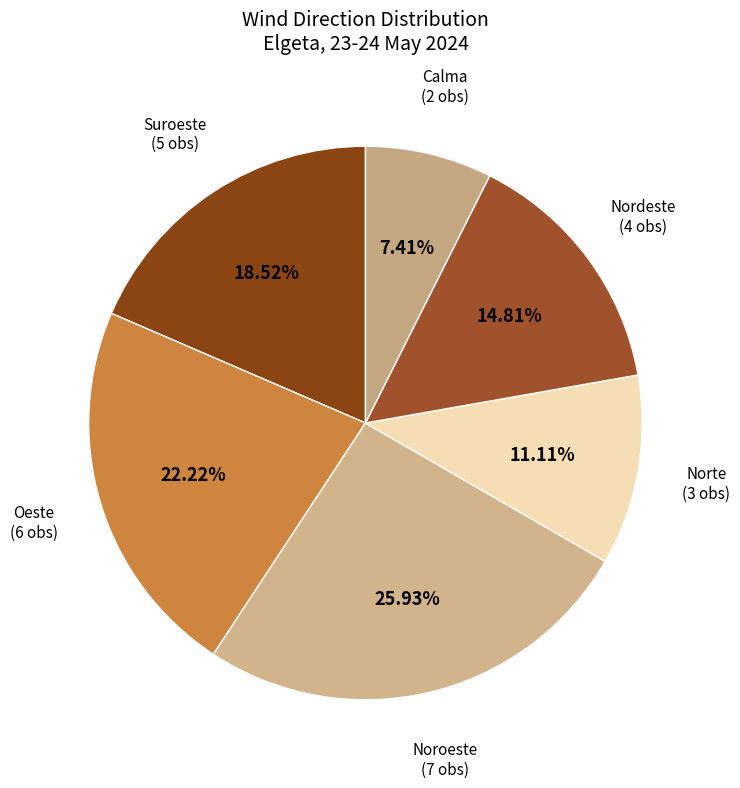

Approximately how many times larger is the value at Nordeste (4 obs) compared to Oeste (6 obs)?

0.7